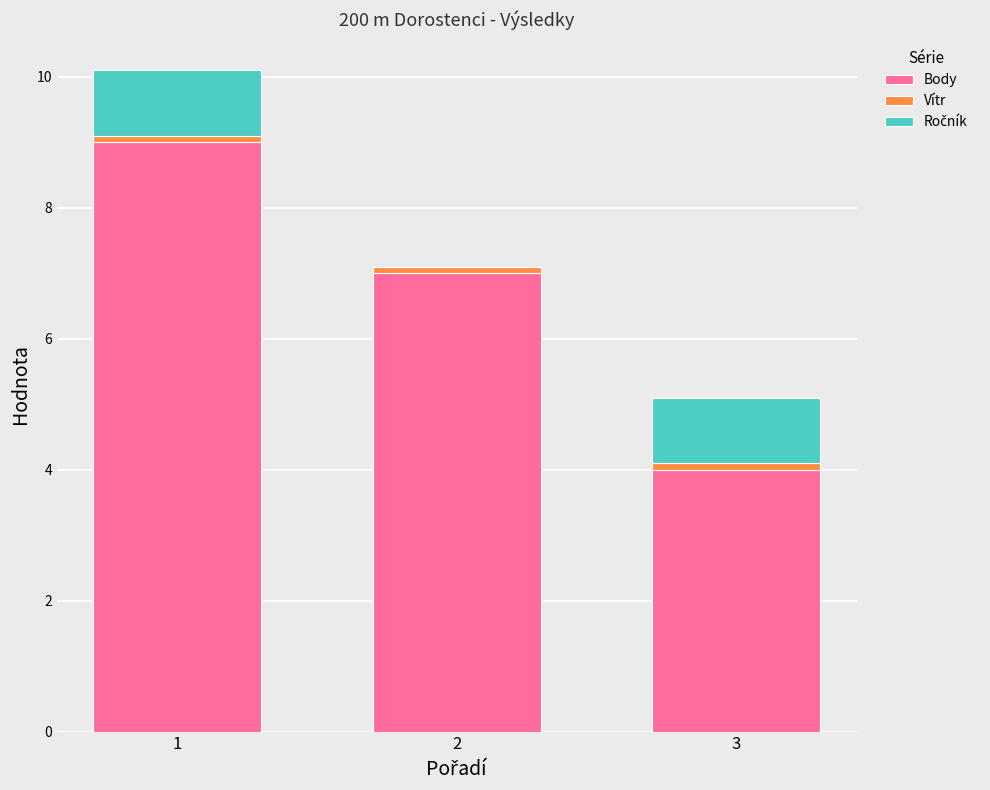

The Body series shows 4.0 at 2. True or false?

False